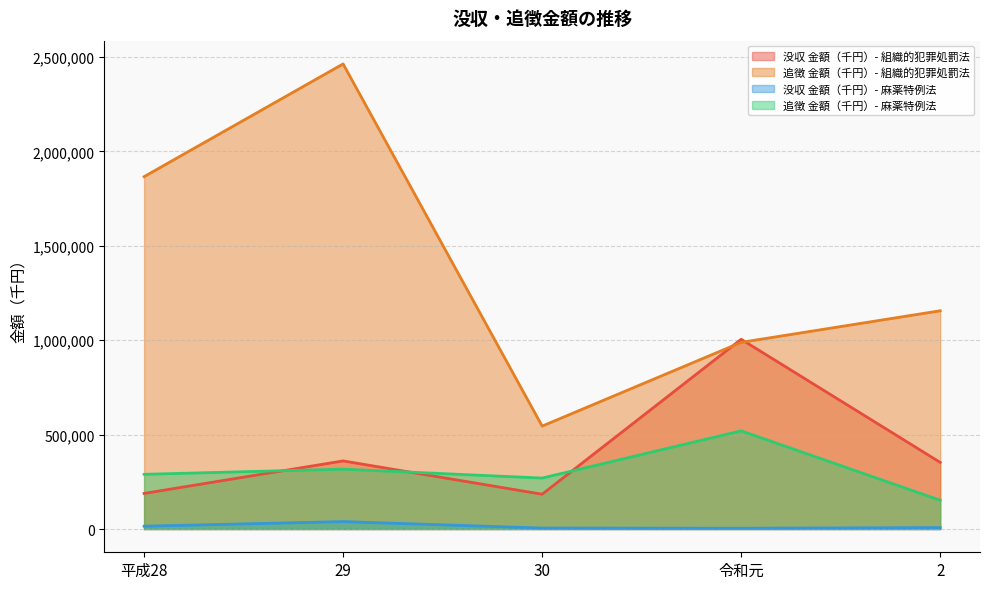

What is the difference between the maximum and minimum values in the 追徴 金額（千円）- 麻薬特例法 series?

367597